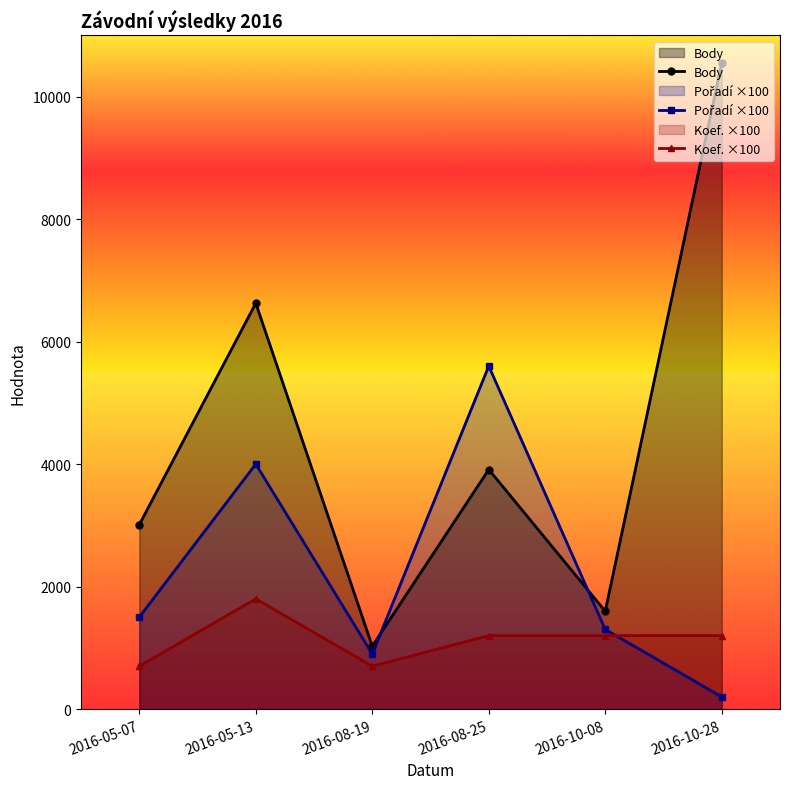

What is the sum of the Body values at 2016-05-07 and 2016-10-28?

13560